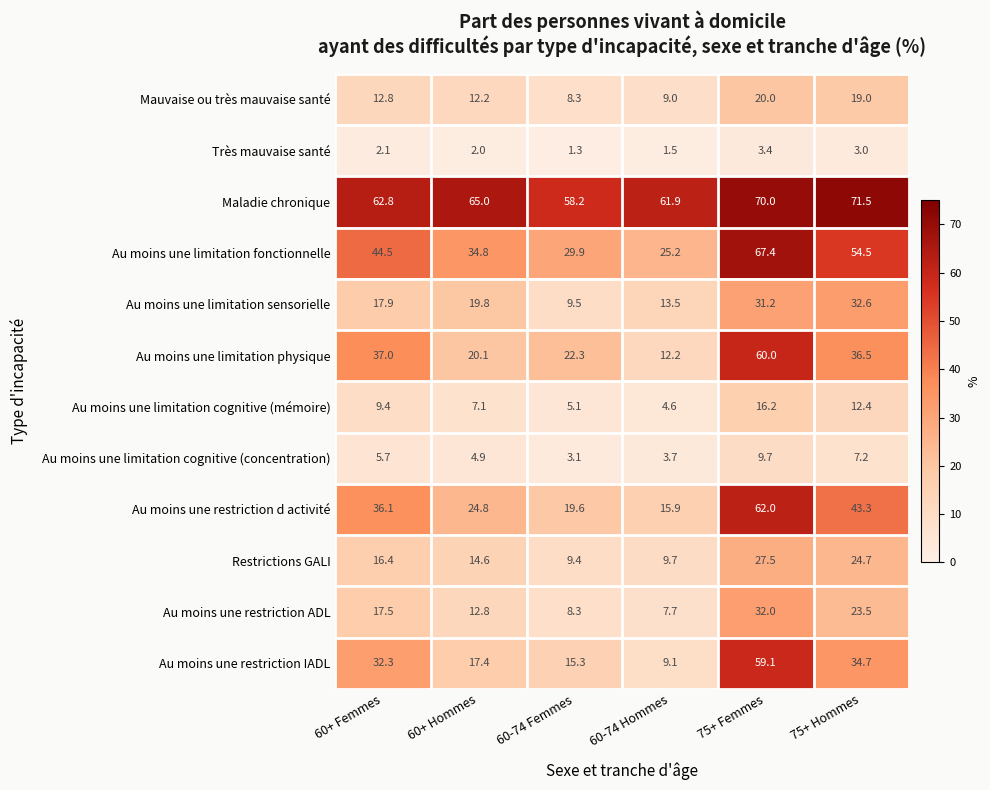

Which series has the largest range (max minus min)?

Au moins une restriction IADL